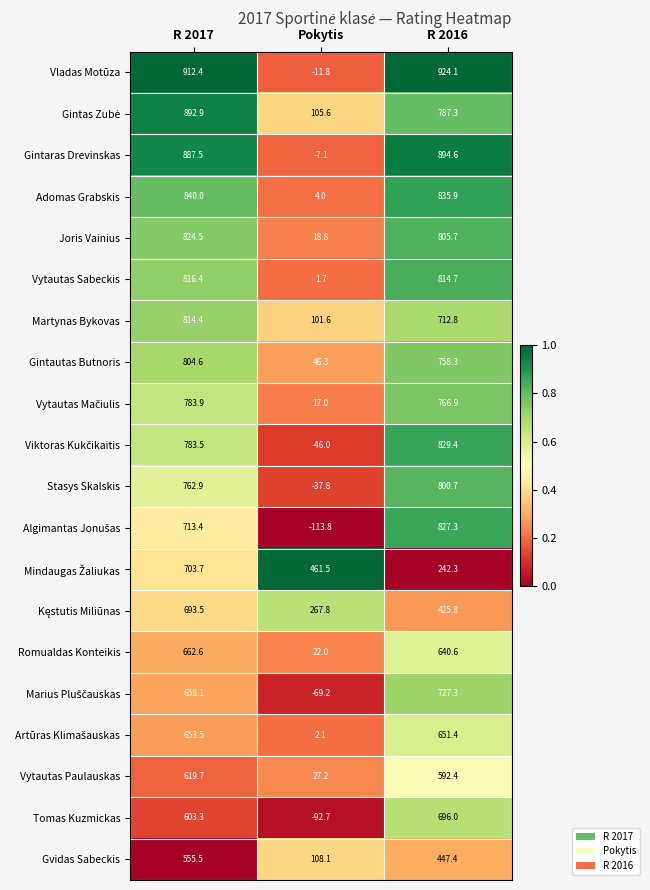

Is it true that Vytautas Paulauskas equals 619.7 at R 2017?

True